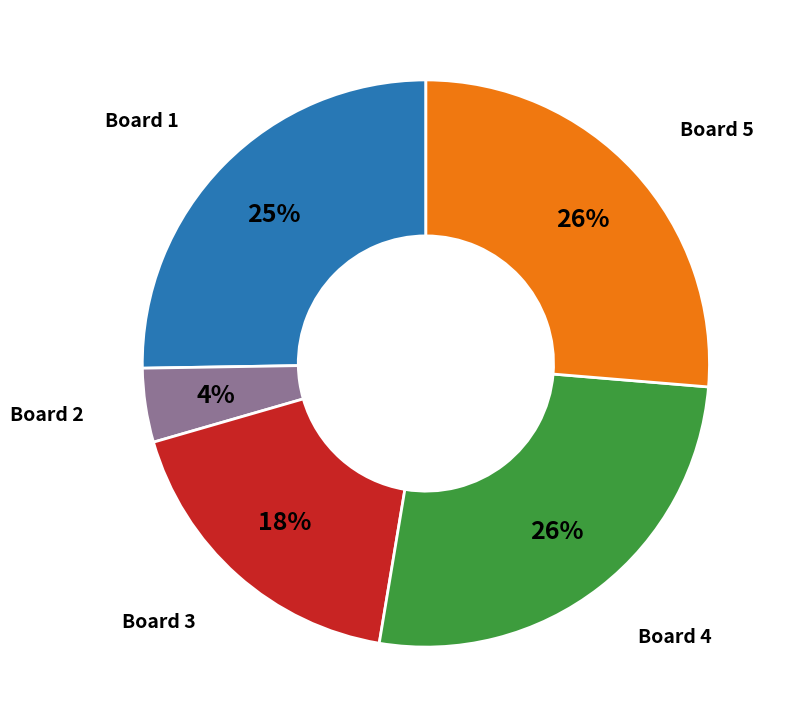

Does any single category account for the majority?

No